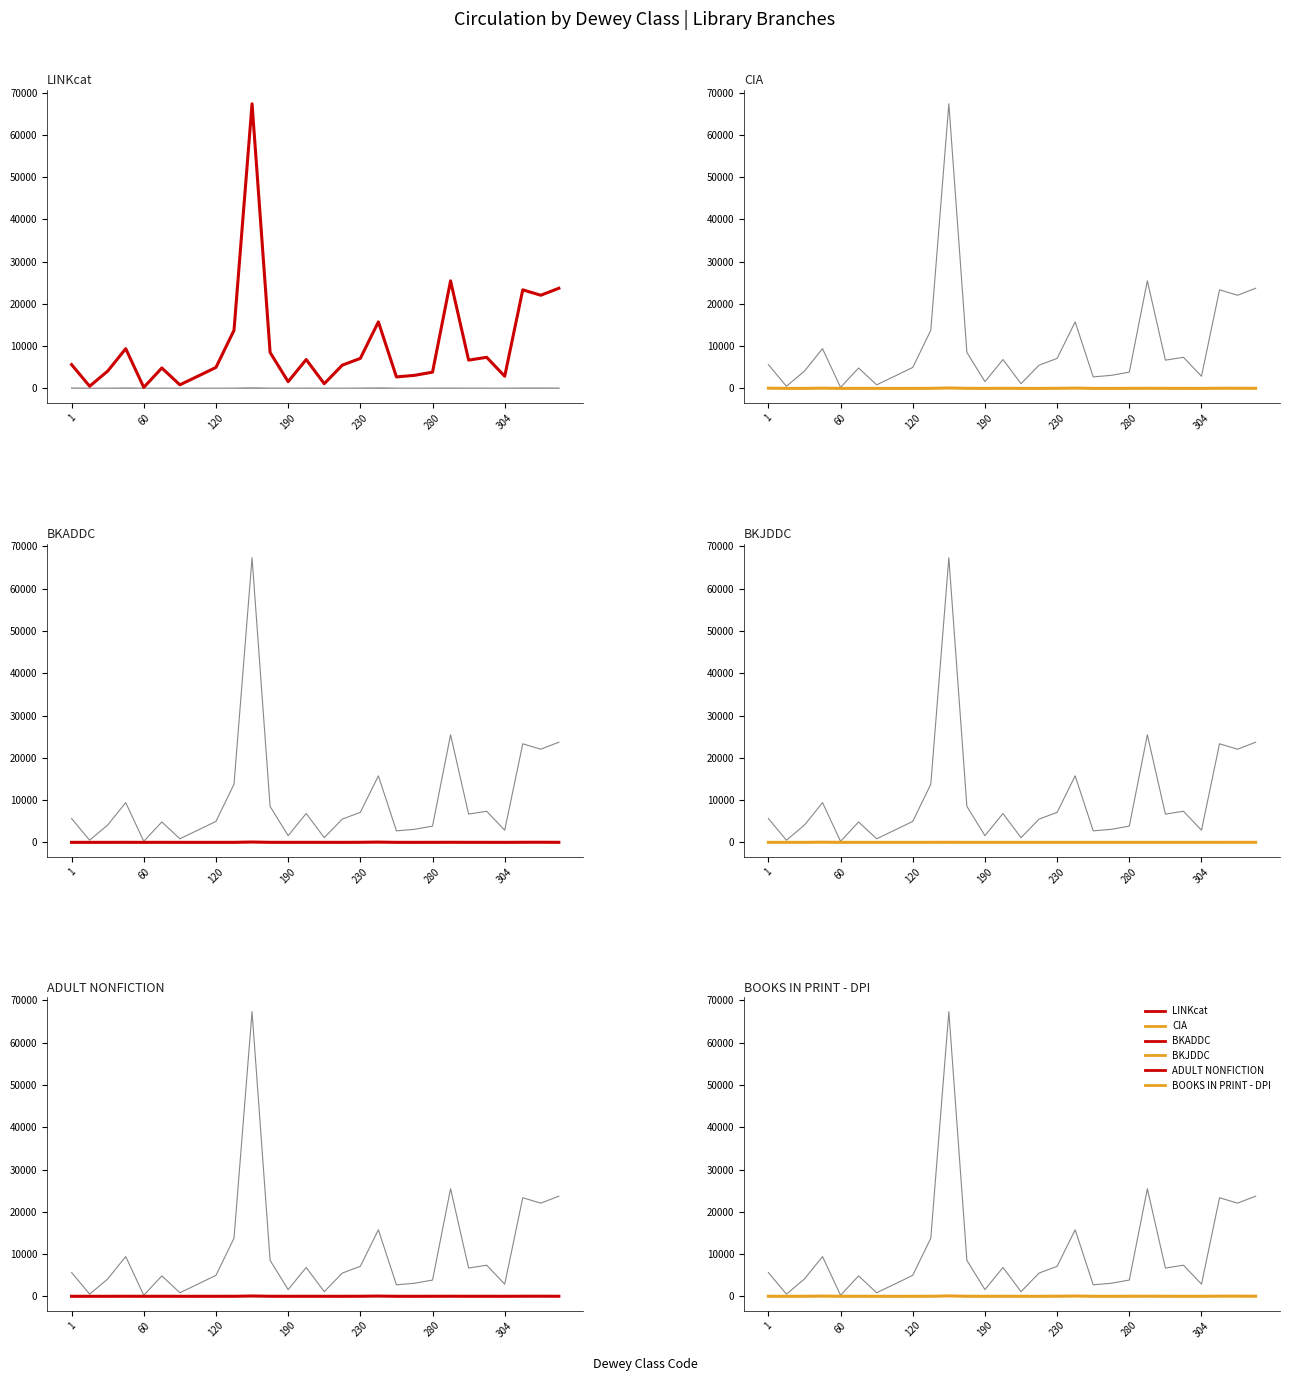

Is this an area chart (filled region under the line)?

No